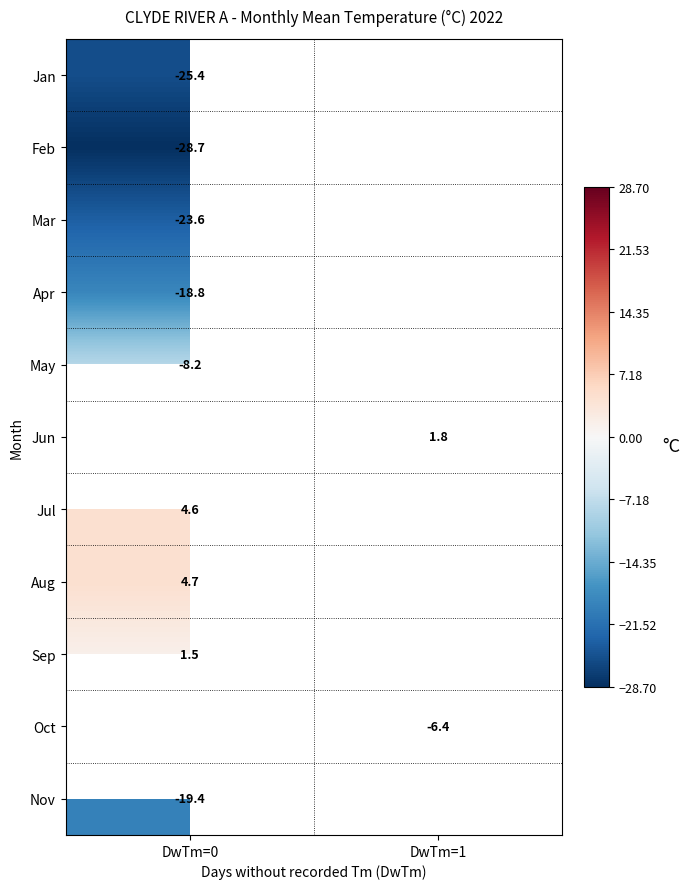

How many series are shown in this chart?

11